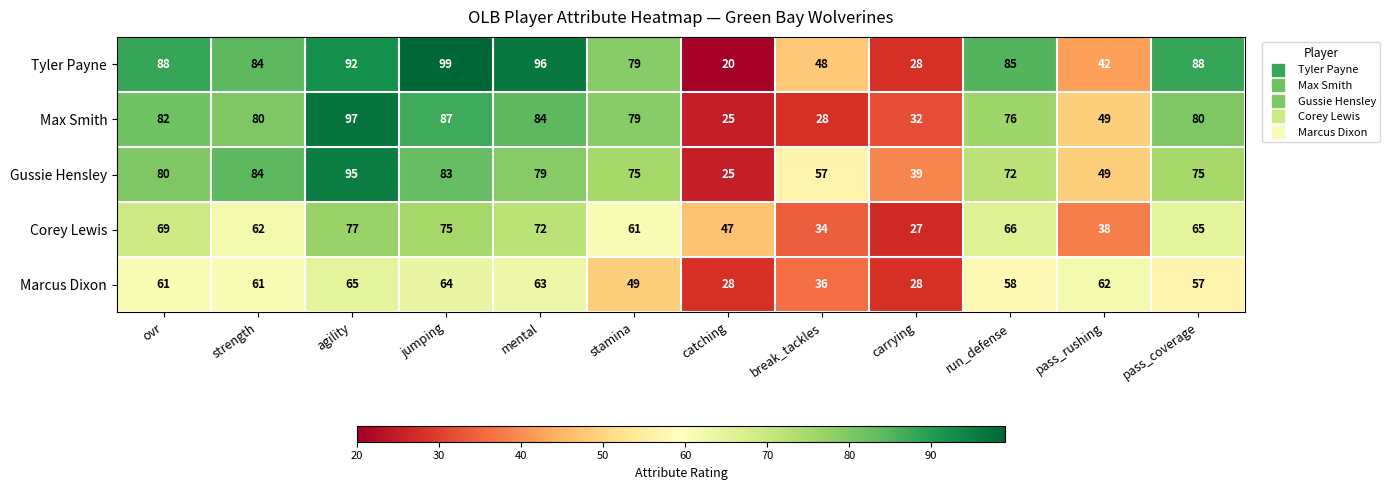

True or false: Marcus Dixon has a value of 57 at pass_coverage.

True